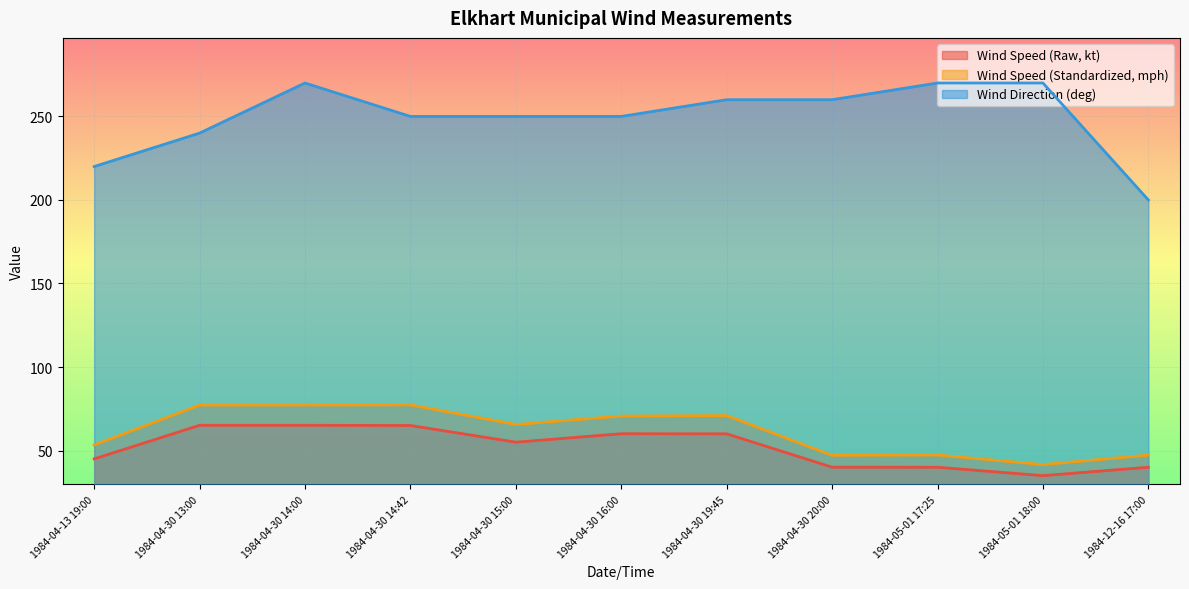

How many values in the Wind Direction (deg) series exceed 250?

5